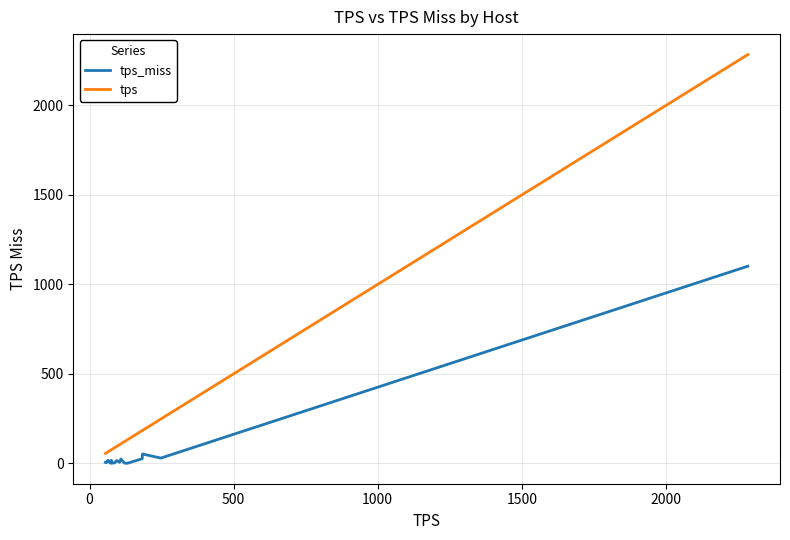

Reading left to right, extract all data points from this chart.

tps_miss: 5.3	3.0	6.1	9.4	14.1	16.5	5.4	0.8	16.5	1.0	2.3	15.6	5.6	23.8	1.0	0.1	25.7	52.0	29.2	1101.7
tps: 2284.4	247.7	183.9	182.7	131.2	121.4	109.0	104.3	93.9	87.4	76.0	75.8	72.2	70.2	65.3	62.4	62.2	58.3	58.0	55.2